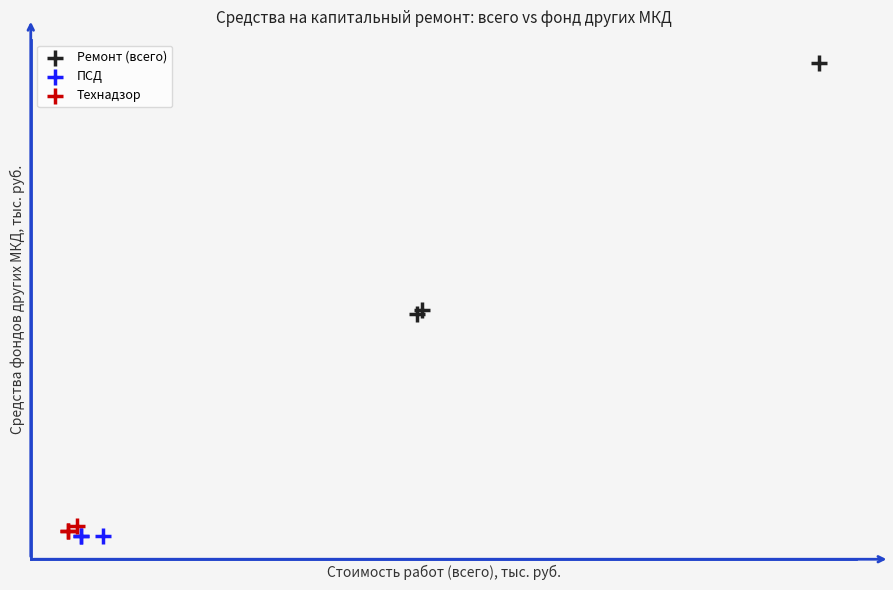

Which series contains the lowest Y value?

ПСД